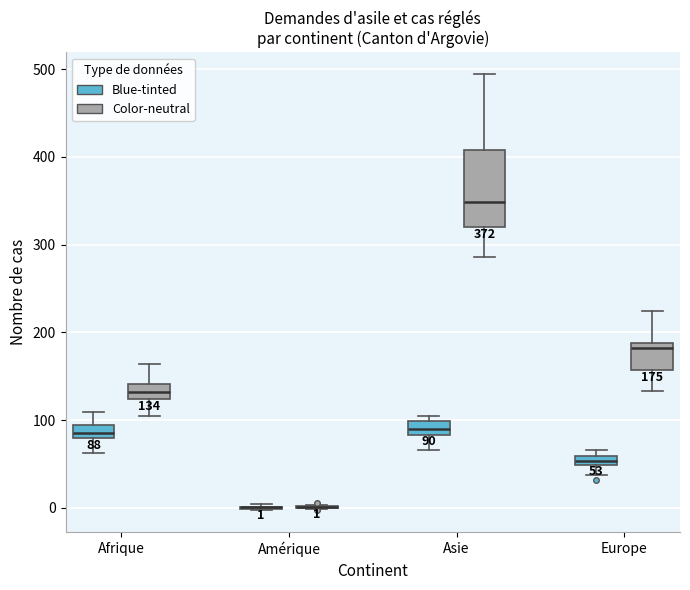

Comparing the boxes themselves (not the whiskers), which one is the tallest?

Asie (Color-neutral)